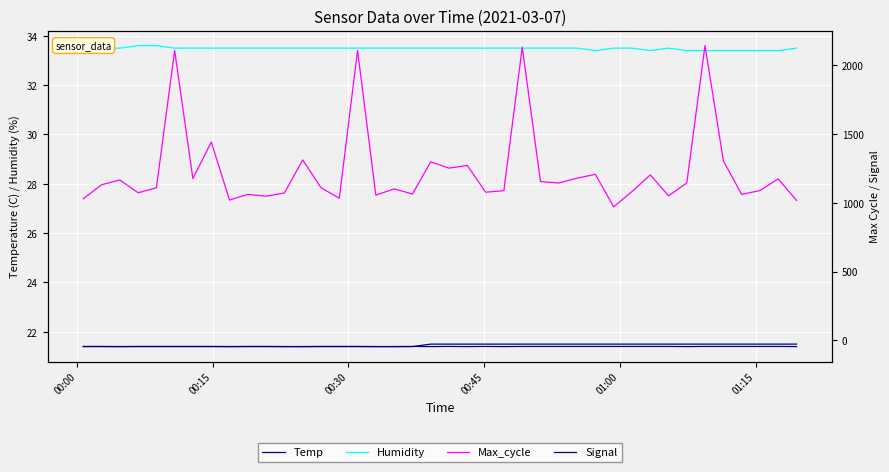

True or false: Temp and Humidity intersect in this chart.

False